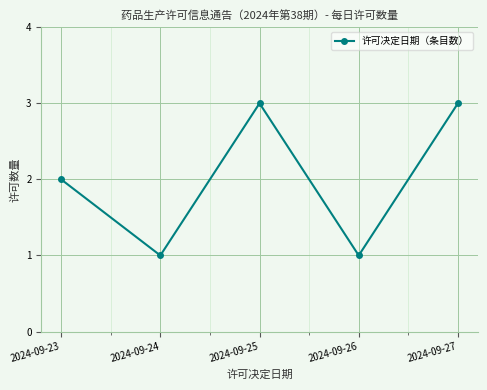

What is the ratio of the value at 2024-09-27 to the value at 2024-09-23?

1.5